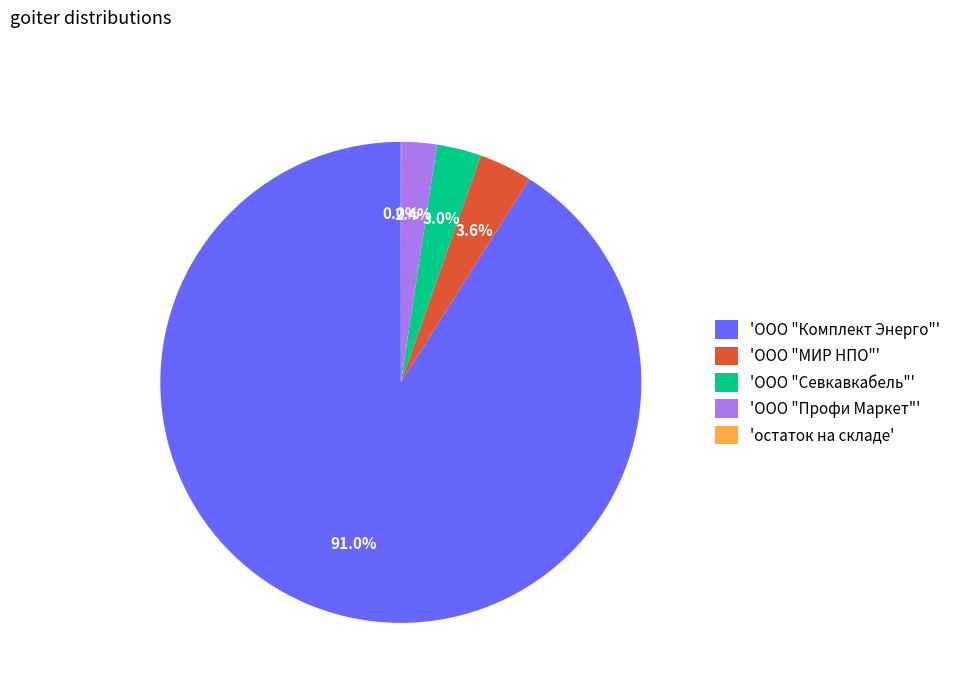

Does 'ООО "Севкавкабель"' represent more than half of the total?

No